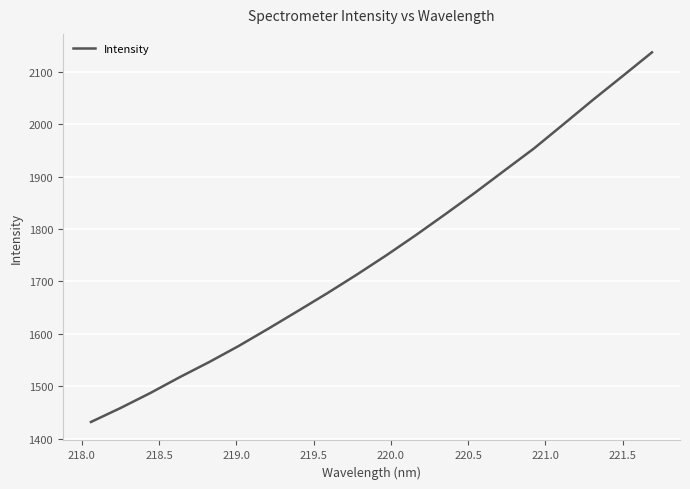

What is the greatest value displayed?

2136.9